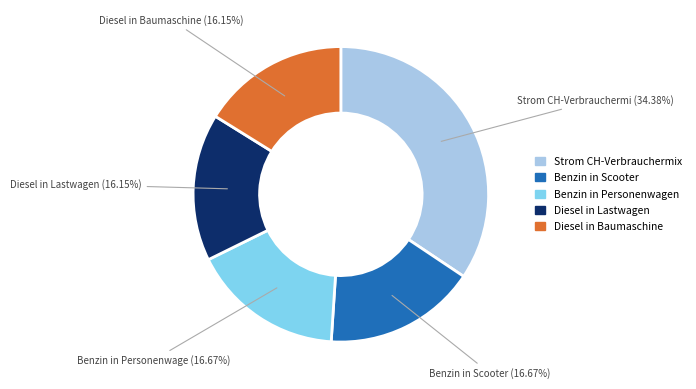

How many segments does this pie chart have?

5